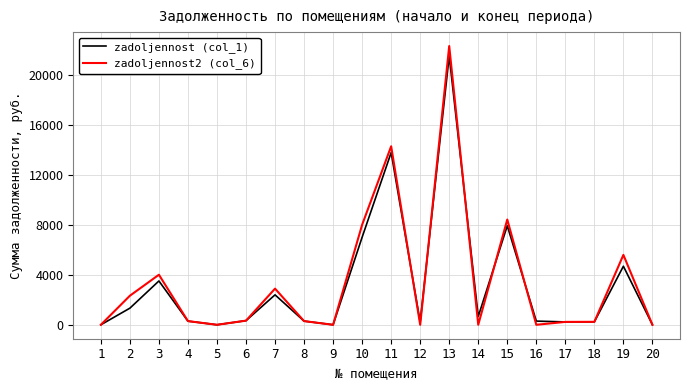

The zadoljennost (col_1) series shows -7854.5 at 9. True or false?

False